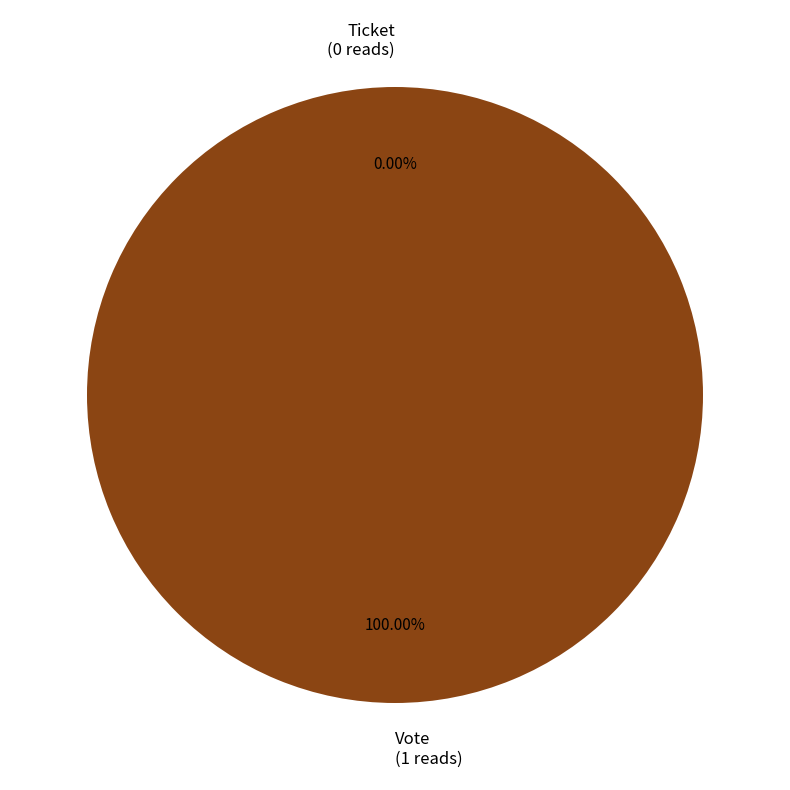

Count the number of slices in the pie.

2